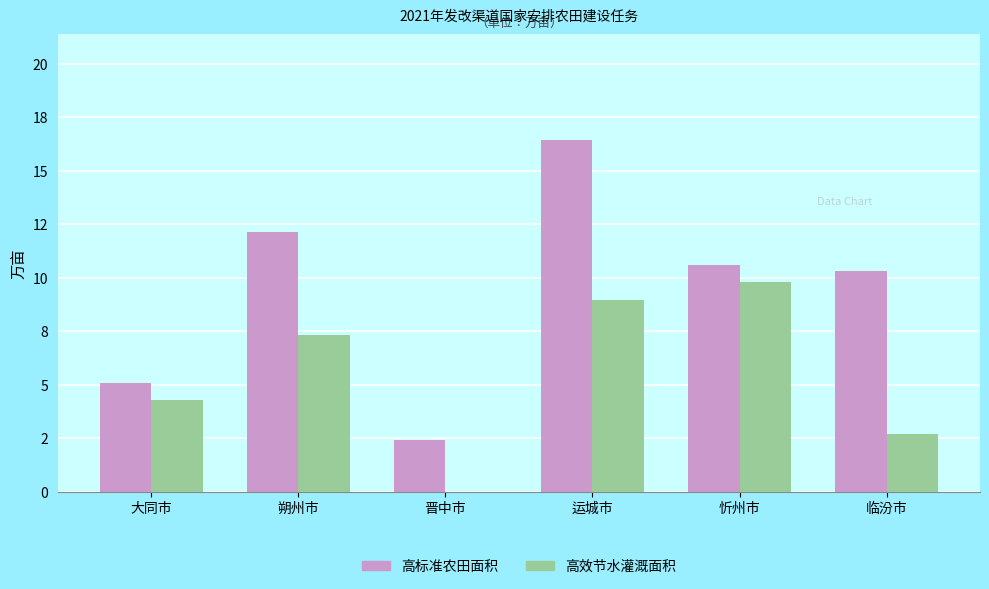

At which label does 高标准农田面积 first exceed 10?

朔州市